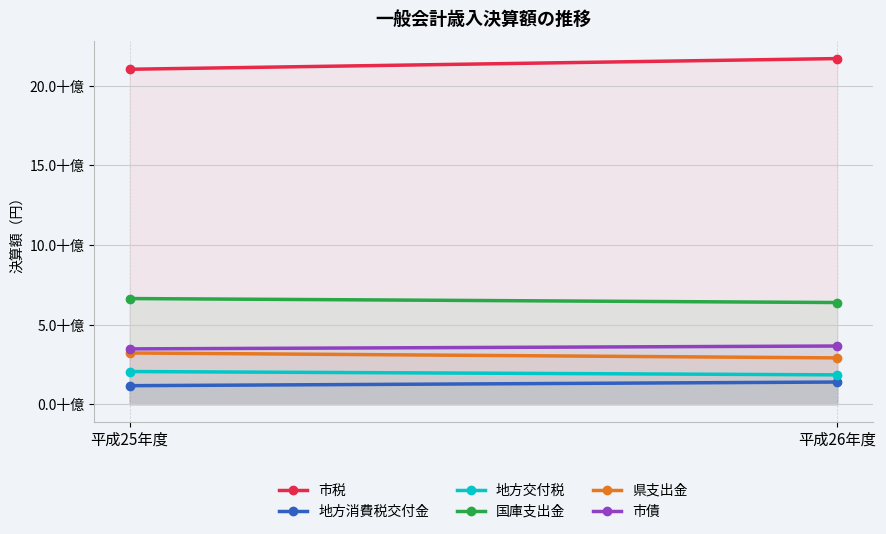

What is the lowest value of the 市債 series?

3476903000